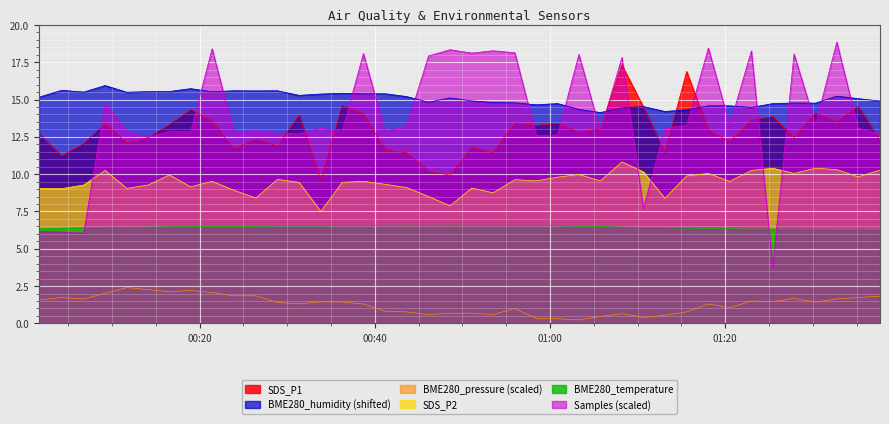

What is the difference between the maximum and second lowest values in the SDS_P1 series?

7.4